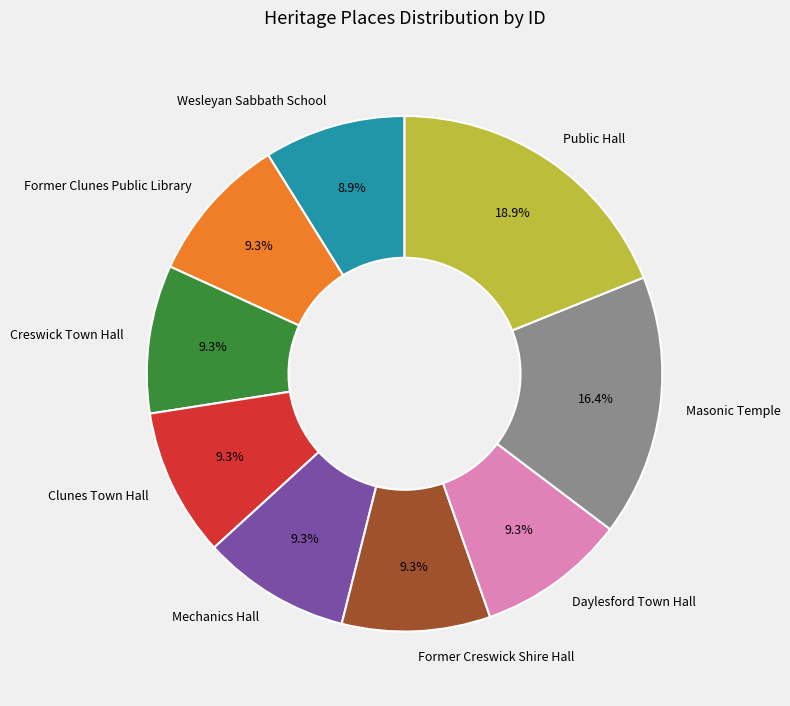

How many slices are in this pie chart?

9